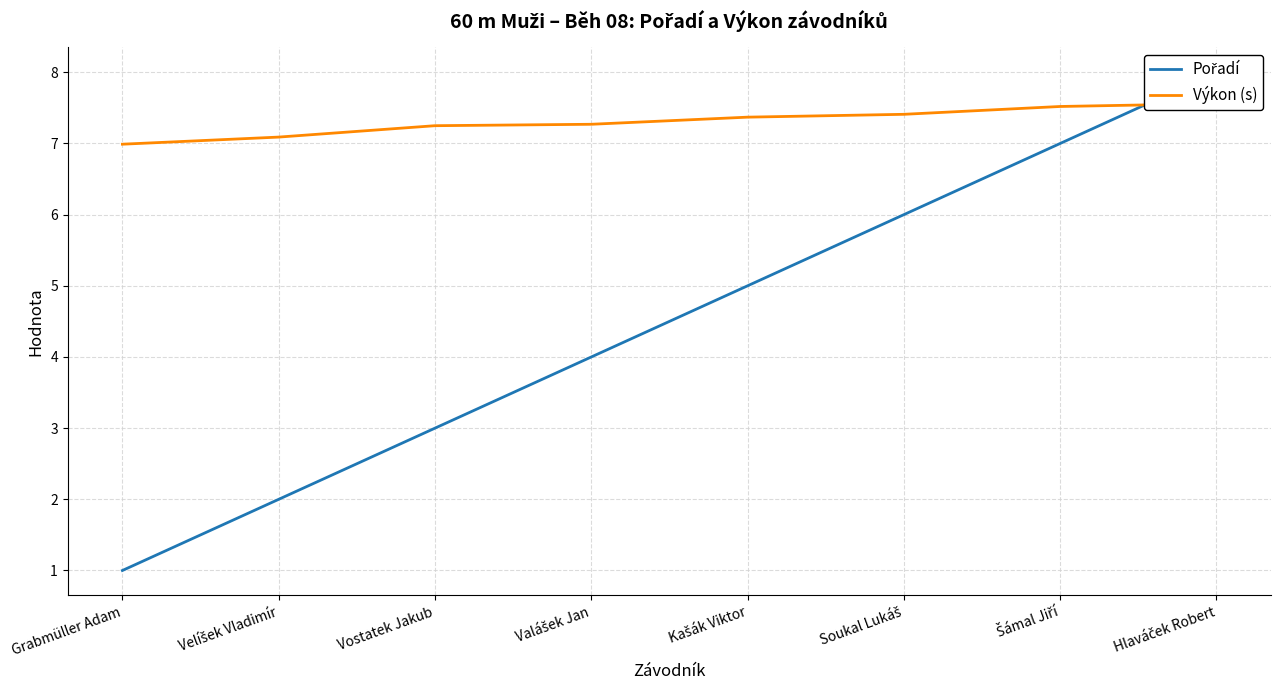

True or false: Pořadí has a value of 3.0 at Vostatek Jakub.

True